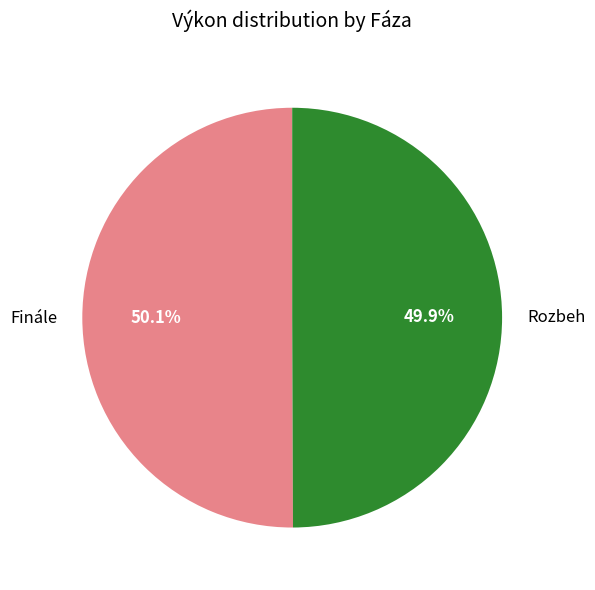

Combined, what portion of the pie is Rozbeh and Finále?

100.0%